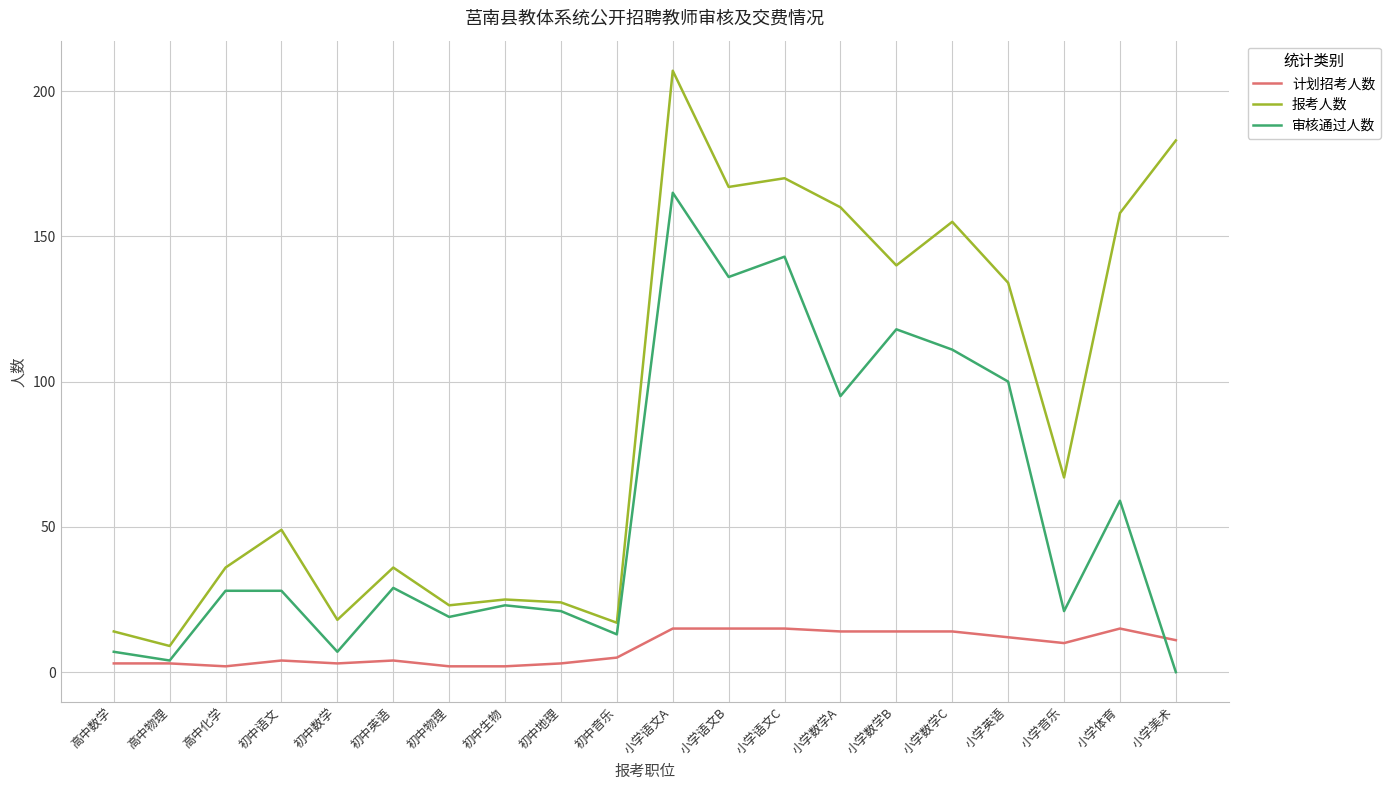

How many values in 审核通过人数 are above zero?

19